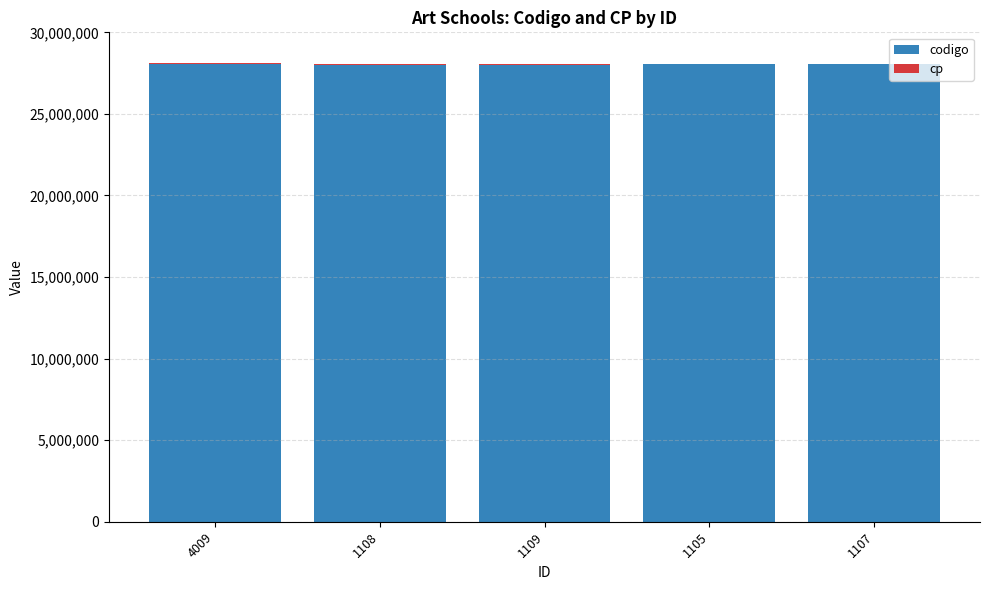

What is the maximum value for codigo?

28081030